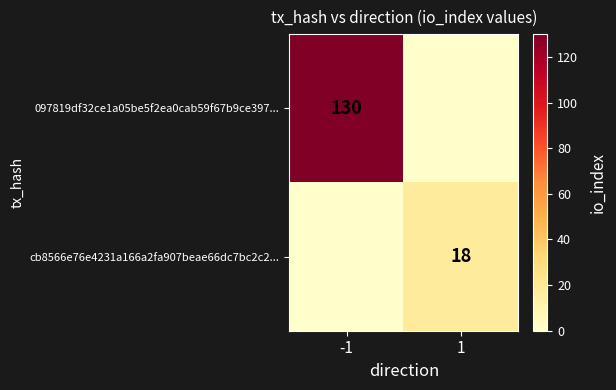

True or false: 097819df32ce1a05be5f2ea0cab59f67b9ce397... has a value of 130 at -1.

True